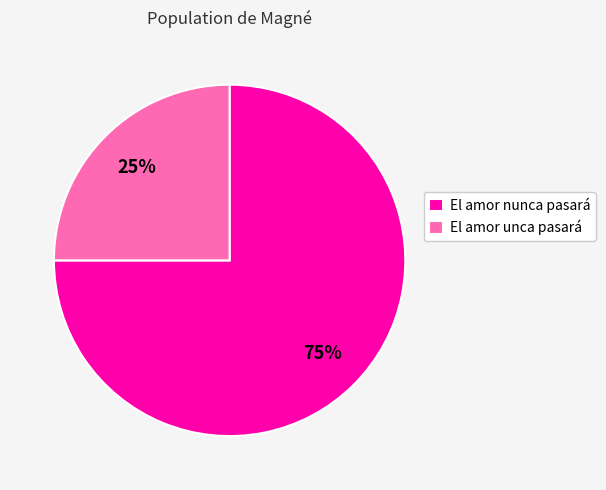

Between El amor nunca pasará and El amor unca pasará, which is larger?

El amor nunca pasará